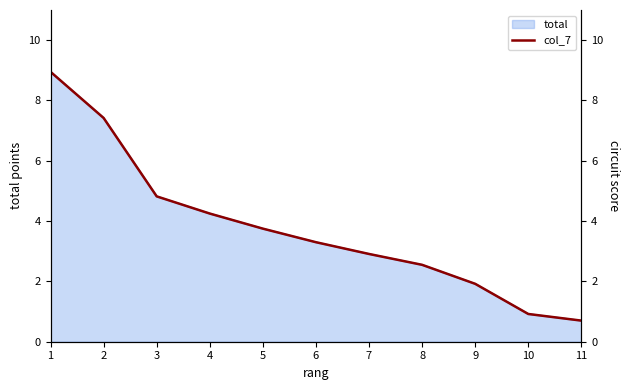

Between 6 and 5, which is larger?

5